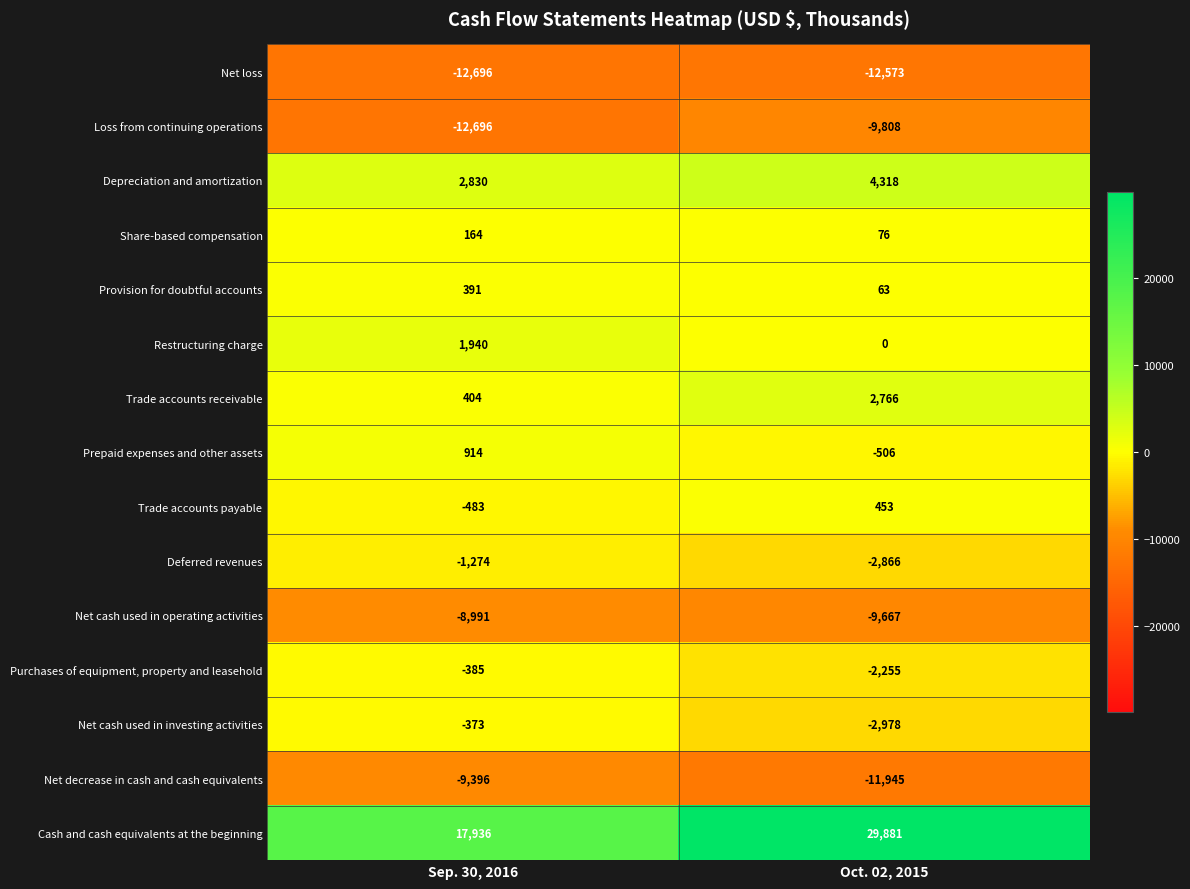

Is it true that Net cash used in operating activities equals -8991 at Sep. 30, 2016?

True